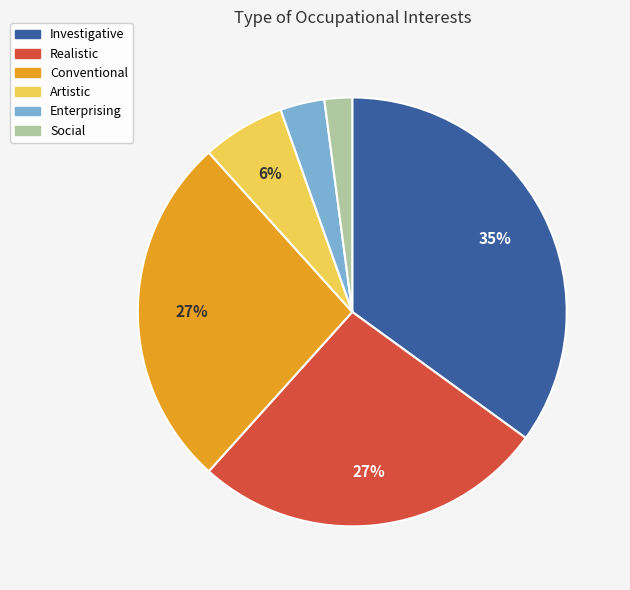

Which category has the biggest portion of the pie?

Investigative